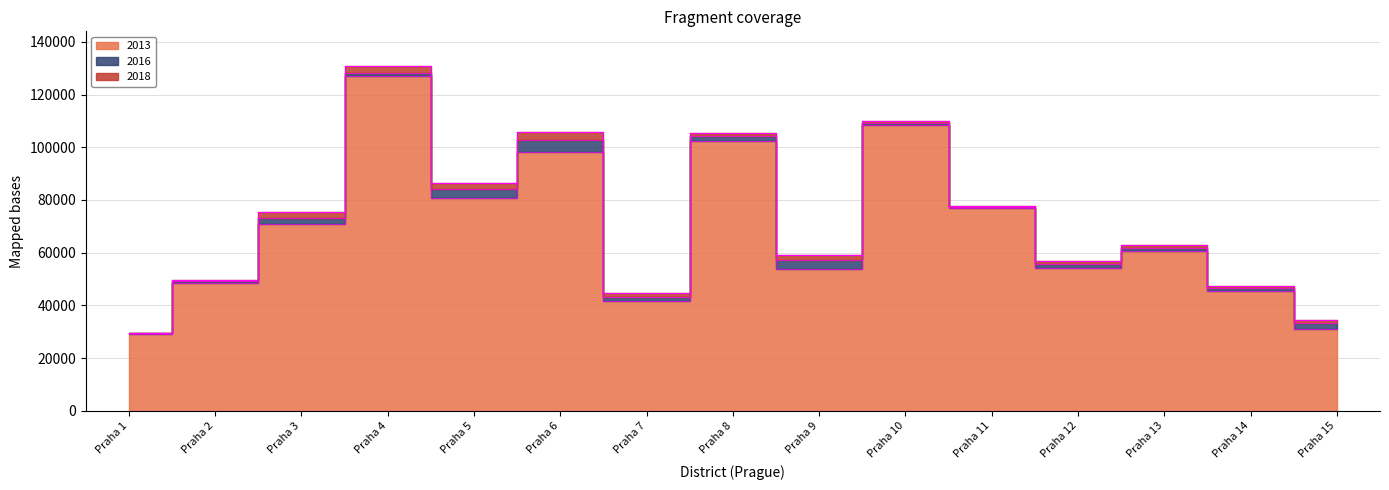

Reading left to right, list all the values displayed in this chart.

2013: Praha 1=29223	Praha 2=48586	Praha 3=71023	Praha 4=126944	Praha 5=80931	Praha 6=98261	Praha 7=41699	Praha 8=102261	Praha 9=53981	Praha 10=108477	Praha 11=76792	Praha 12=54331	Praha 13=60555	Praha 14=45324	Praha 15=31139
2016: Praha 1=29587	Praha 2=49335	Praha 3=73095	Praha 4=128301	Praha 5=84165	Praha 6=102858	Praha 7=43362	Praha 8=104224	Praha 9=57048	Praha 10=109336	Praha 11=77522	Praha 12=55522	Praha 13=61945	Praha 14=46577	Praha 15=33286
2018: Praha 1=29486	Praha 2=49692	Praha 3=75309	Praha 4=130901	Praha 5=86432	Praha 6=105622	Praha 7=44793	Praha 8=105586	Praha 9=59174	Praha 10=109955	Praha 11=77552	Praha 12=57005	Praha 13=62937	Praha 14=47375	Praha 15=34351